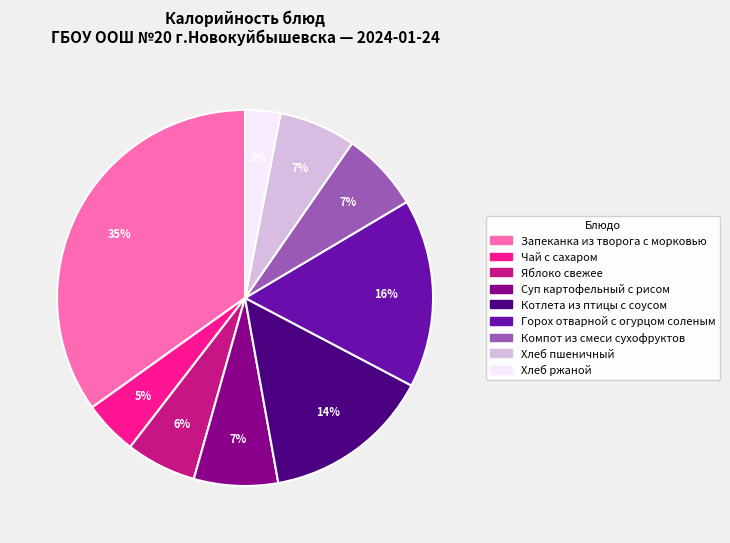

What percentage is the Суп картофельный с рисом slice, to the nearest percent?

7%